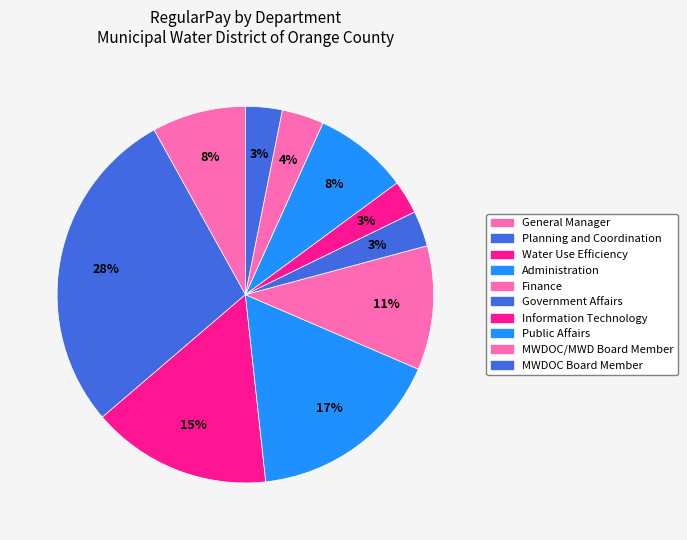

Count the number of slices in the pie.

10